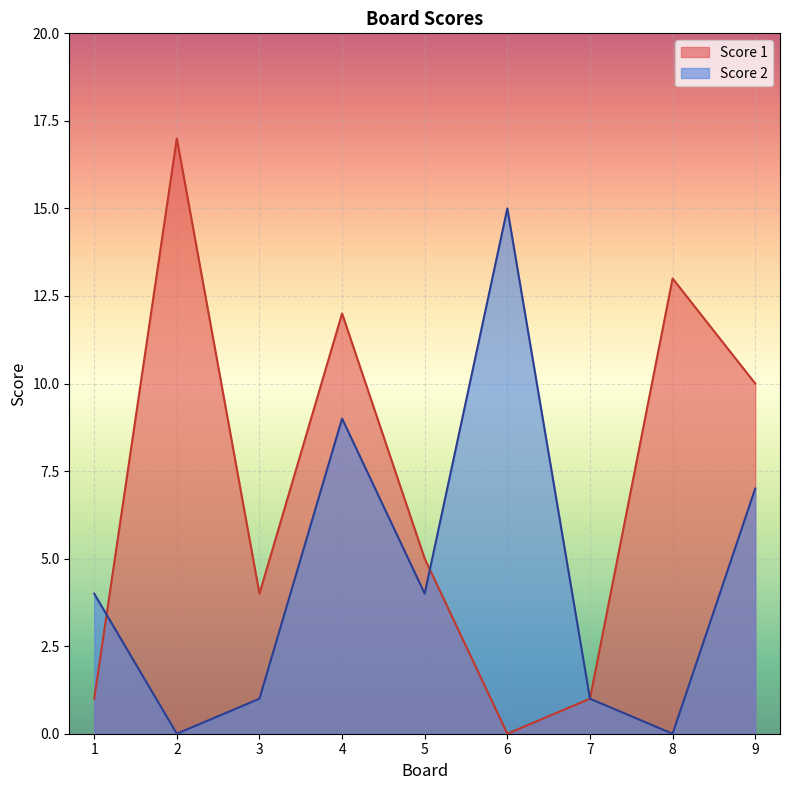

Which label corresponds to the largest value in the chart?

2